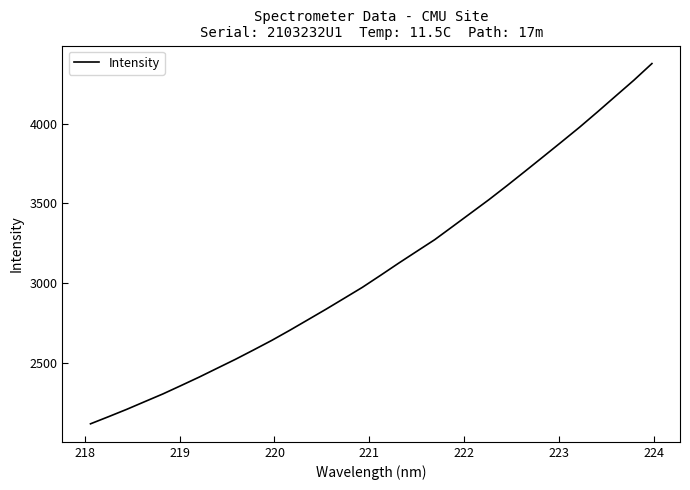

What is the minimum value shown in the chart?

2117.0